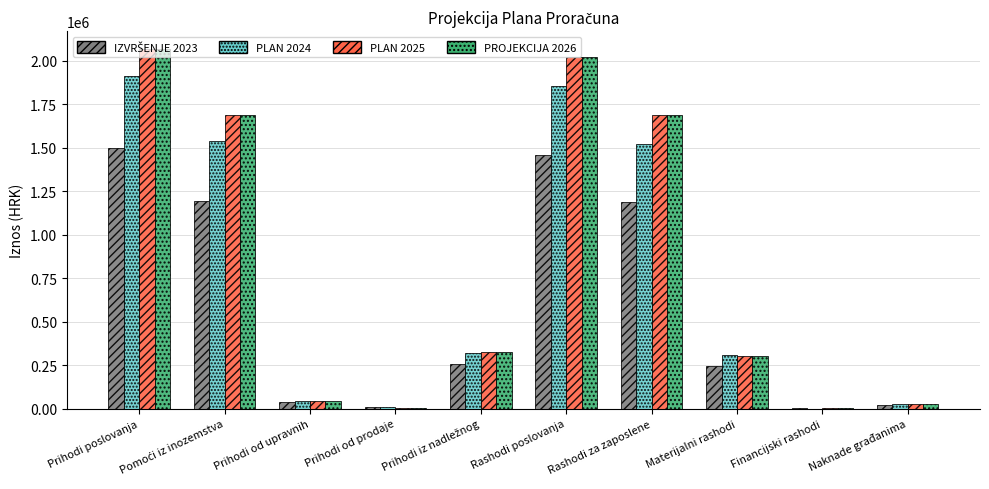

How many data points in PROJEKCIJA 2026 are above 327194?

5